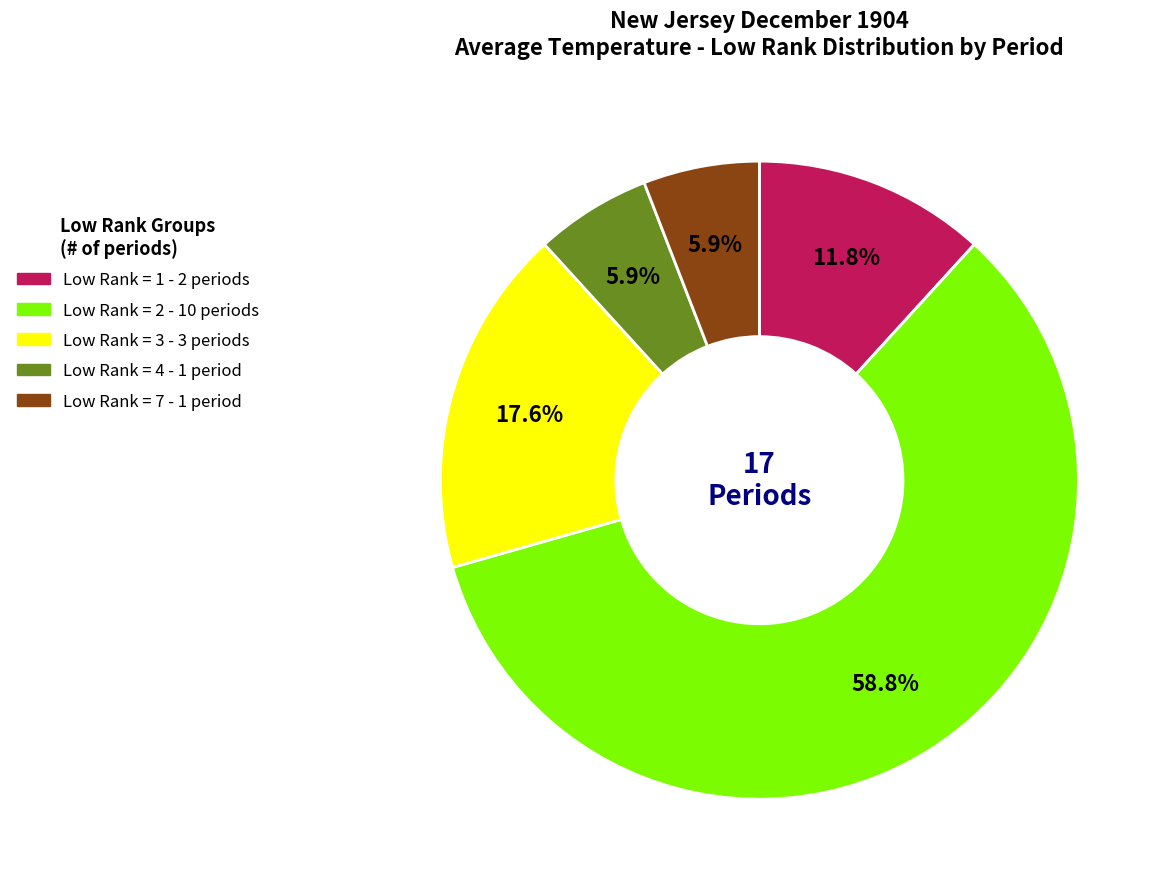

How many slices are in this pie chart?

5